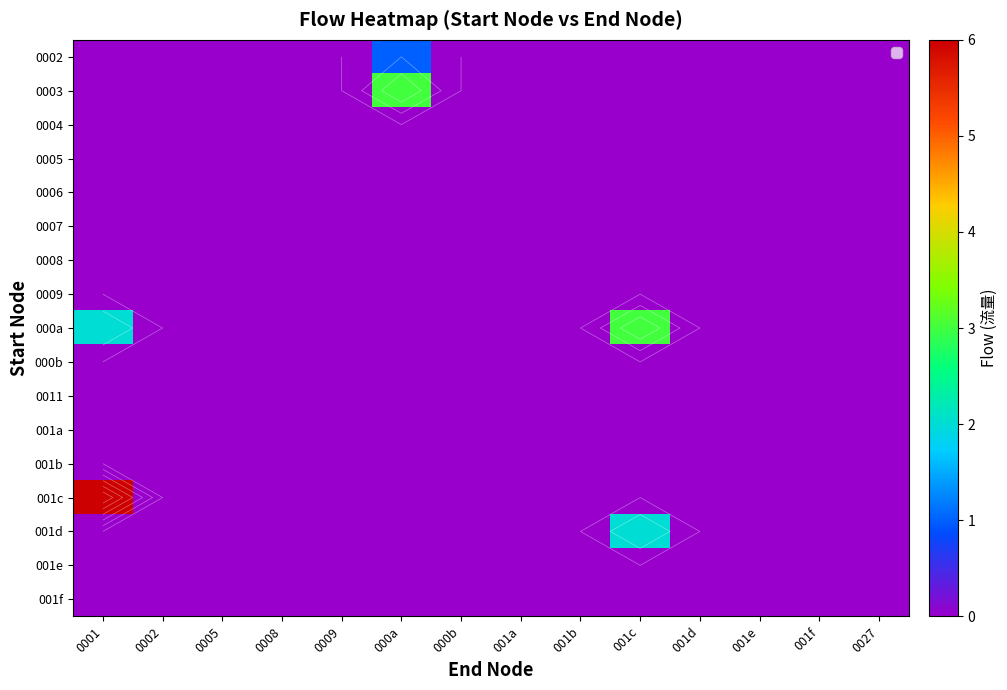

Rank the categories by 001f value from highest to lowest.

0001, 0002, 0005, 0008, 0009, 000a, 000b, 001a, 001b, 001c, 001d, 001e, 001f, 0027